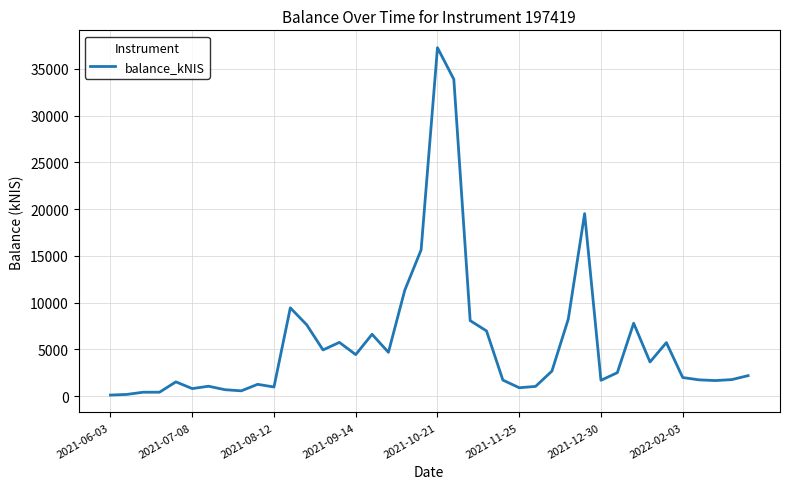

What is the maximum value shown in the chart?

37263.0